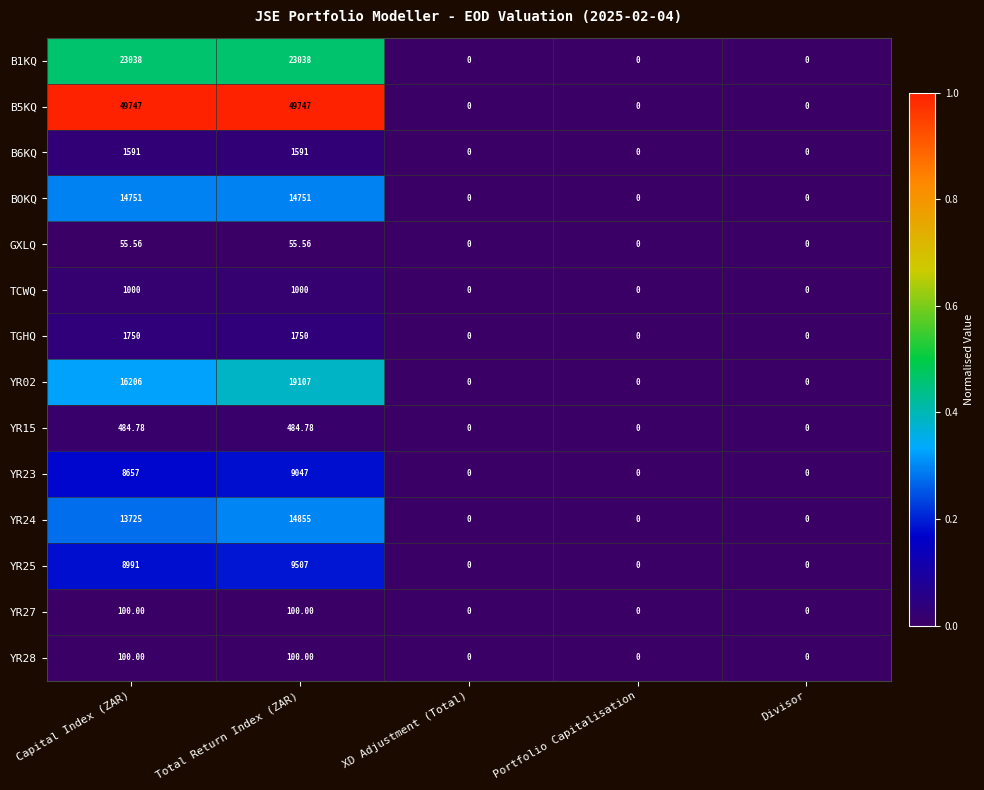

How many categories are shown in the chart?

5